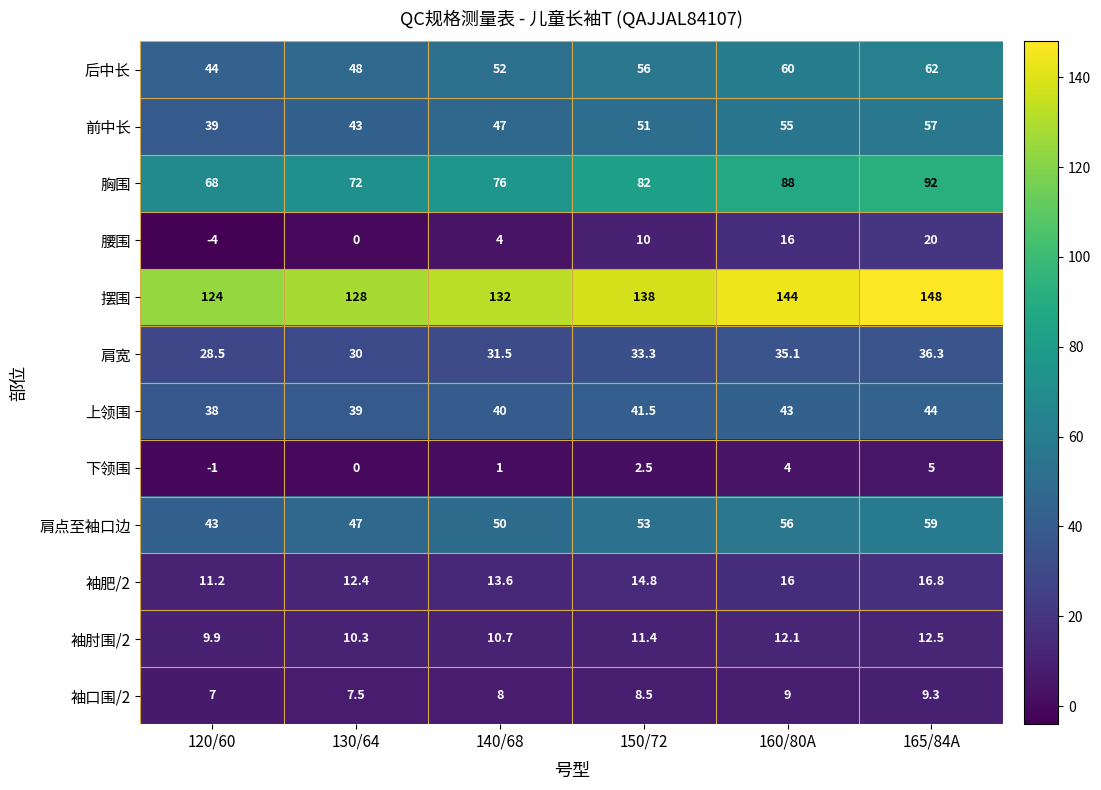

True or false: 袖肥/2 has a value of 13.6 at 140/68.

True